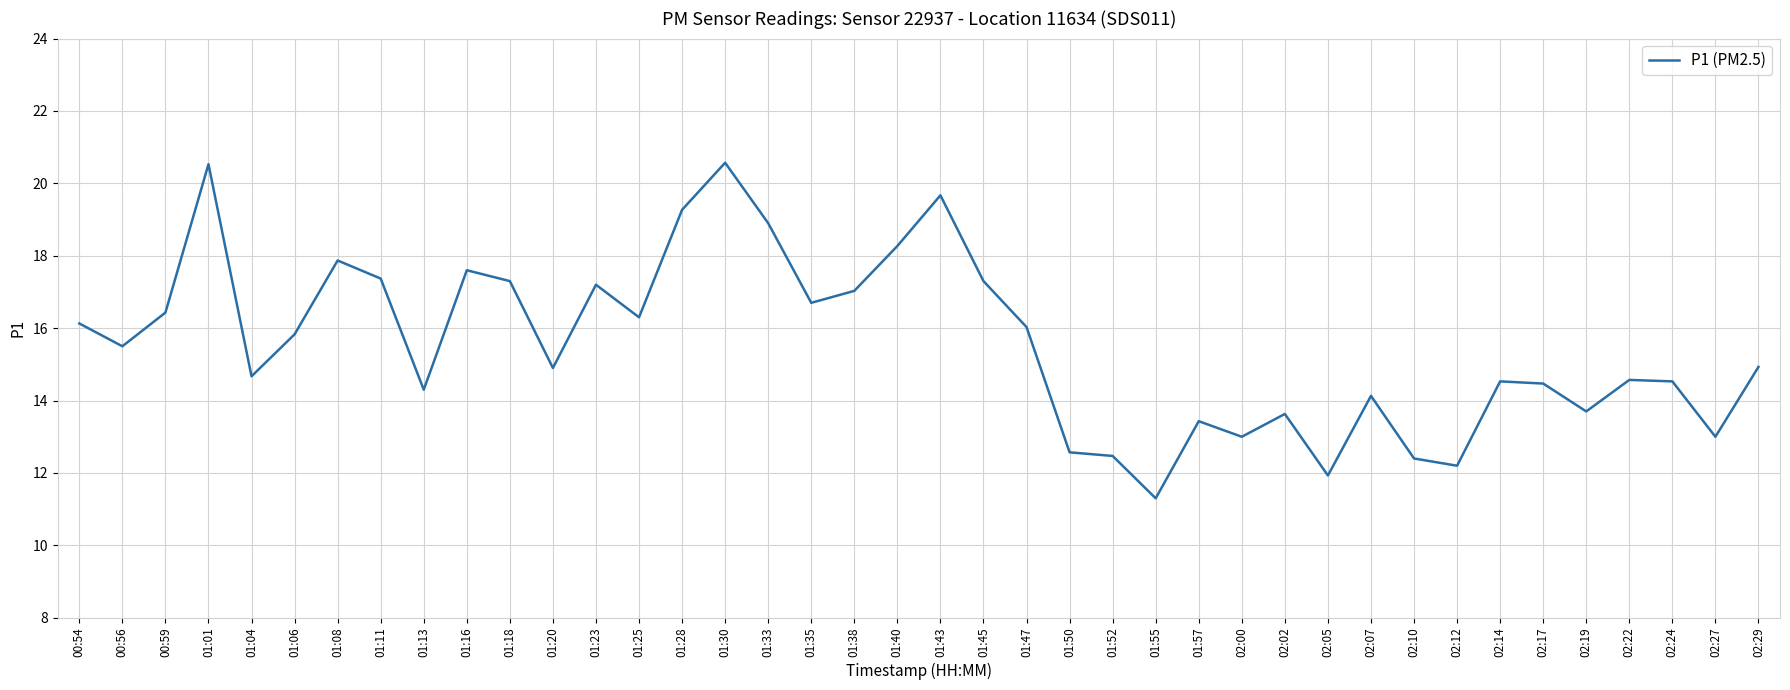

How many values exceed 15?

20